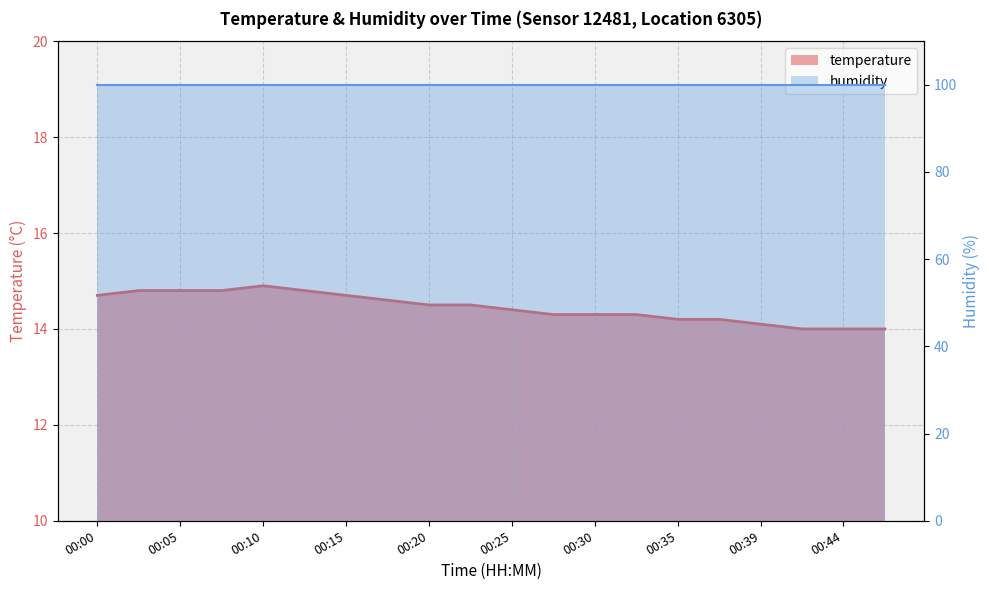

Reading left to right, transcribe all the data shown in this chart.

temperature: 14.7	14.8	14.8	14.8	14.9	14.8	14.7	14.6	14.5	14.5	14.4	14.3	14.3	14.3	14.2	14.2	14.1	14.0	14.0	14.0
humidity: 99.9	99.9	99.9	99.9	99.9	99.9	99.9	99.9	99.9	99.9	99.9	99.9	99.9	99.9	99.9	99.9	99.9	99.9	99.9	99.9